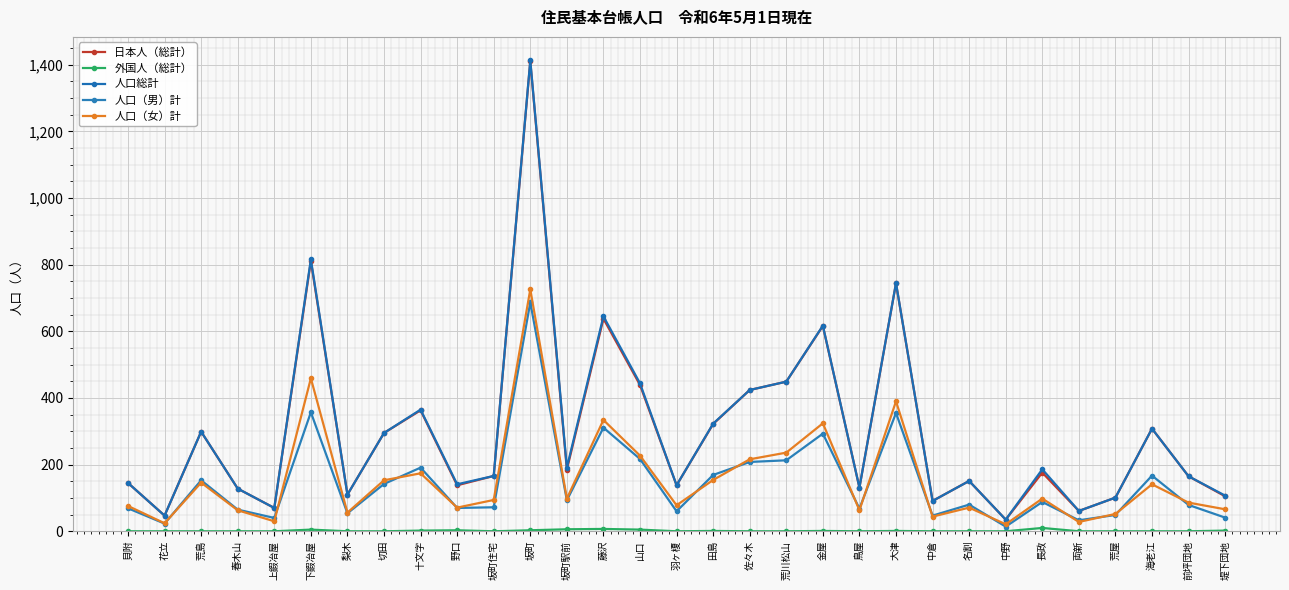

The 人口総計 series shows 548 at 十文字. True or false?

False